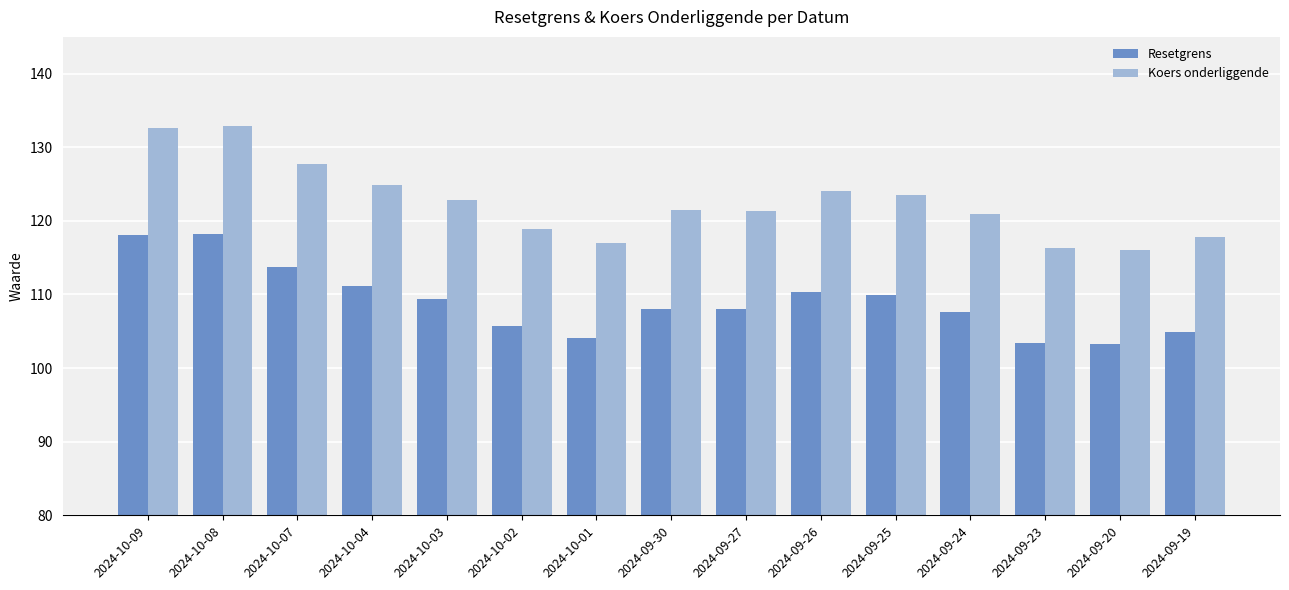

The value of Koers onderliggende at 2024-09-24 is 217.4. True or false?

False